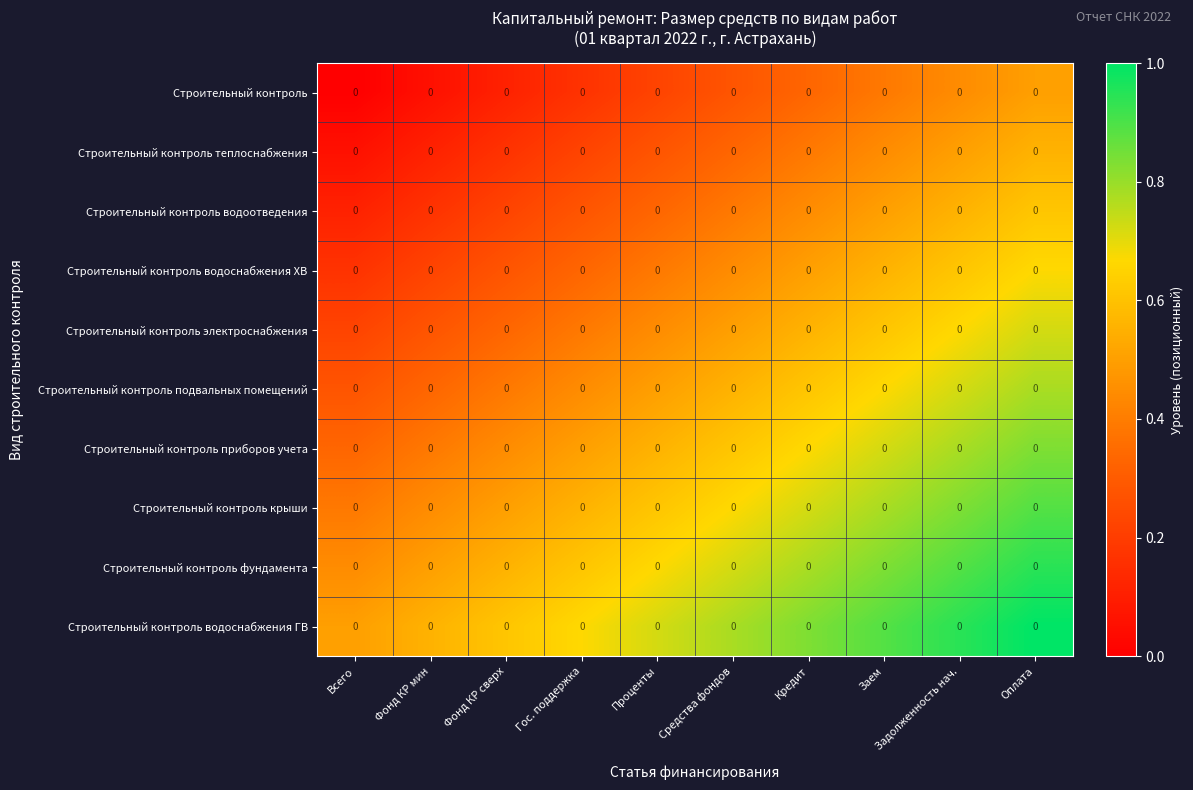

Where is Строительный контроль приборов учета nearest to the value 0?

Всего